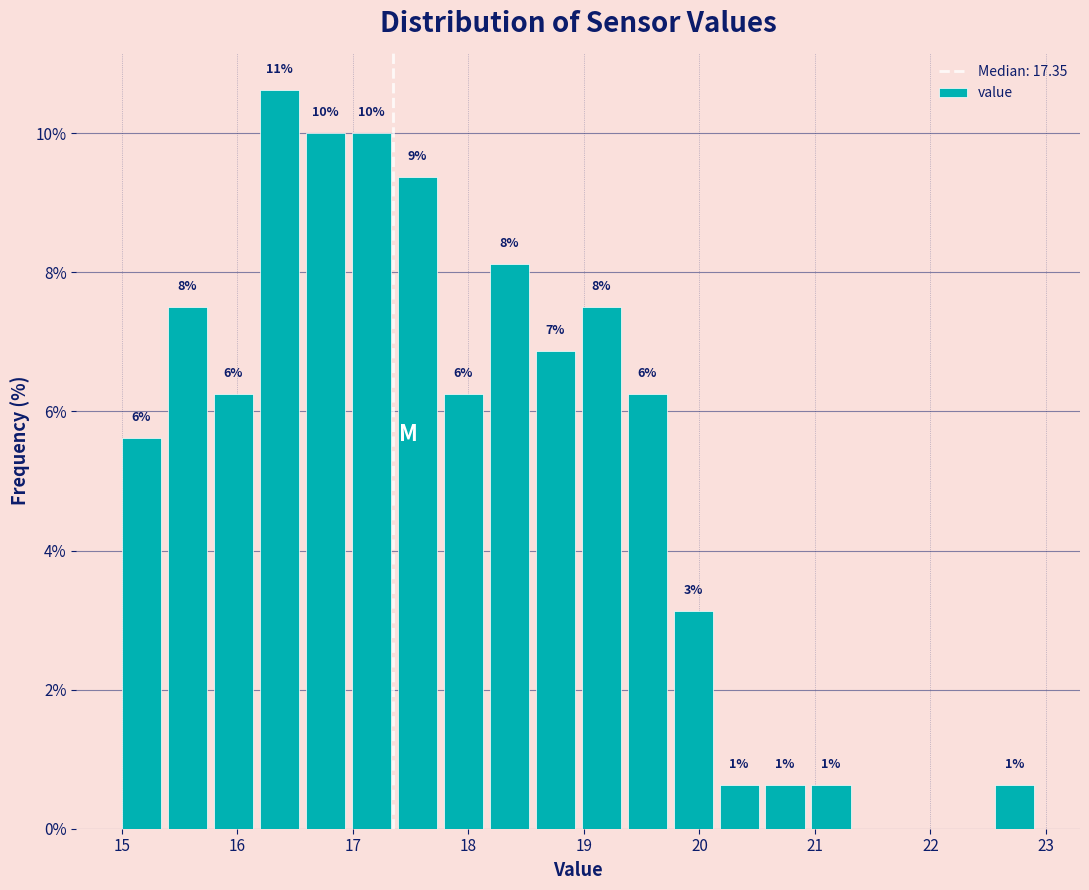

Read against the x-axis, roughly where is the centre of the tallest bar?

16.4